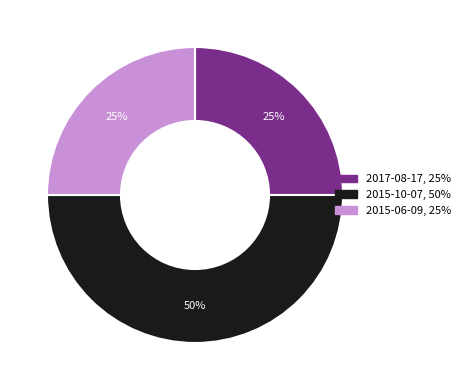

To the nearest percent, what is the average slice percentage?

33%